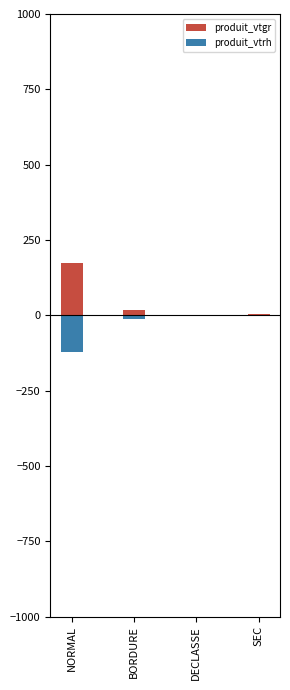

What is the difference between the maximum and minimum values in the produit_vtgr series?

171.1